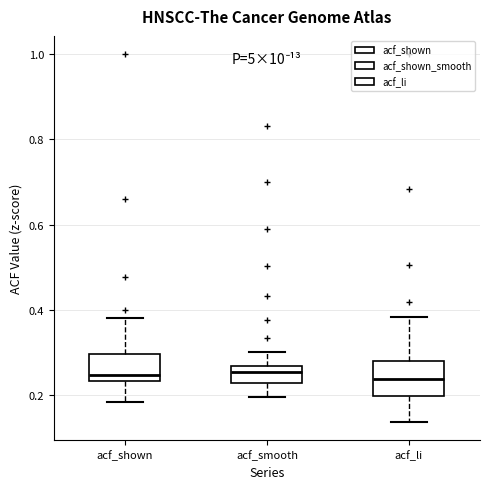

Which box is the tallest, from its lower edge to its upper edge?

acf_li